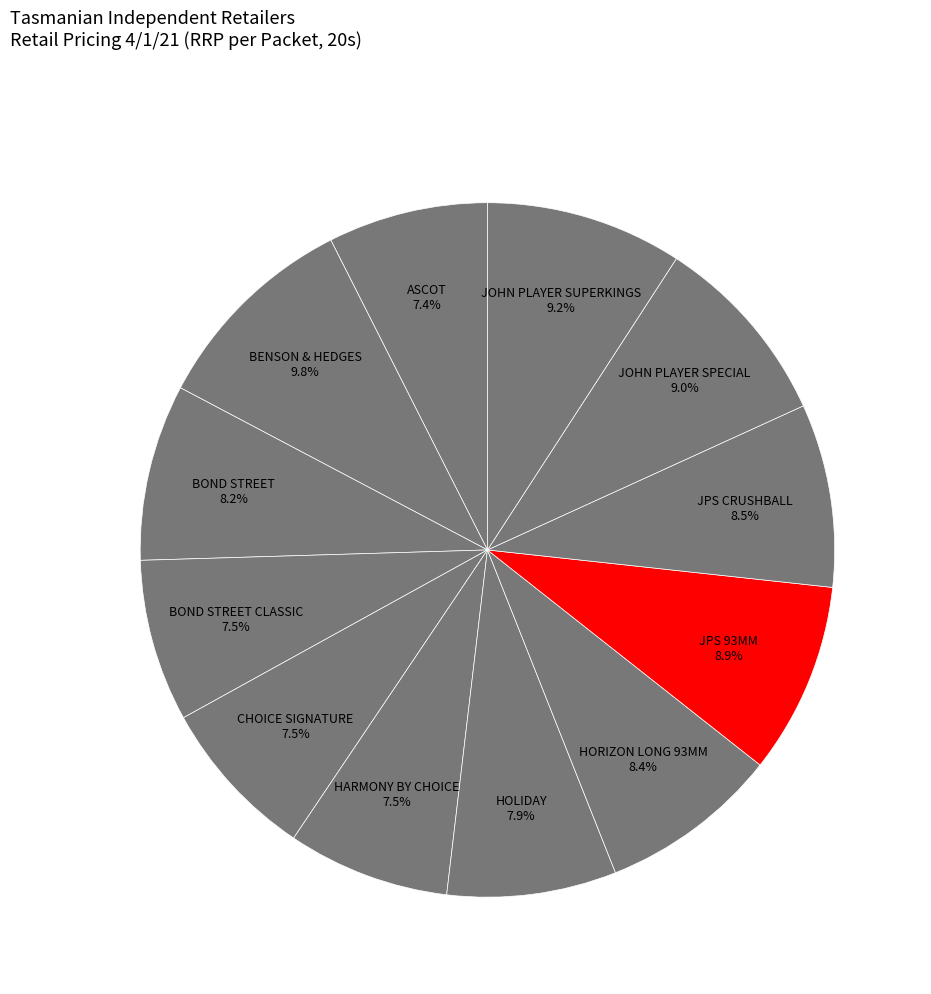

How much of the chart is everything except HOLIDAY?

92.1%